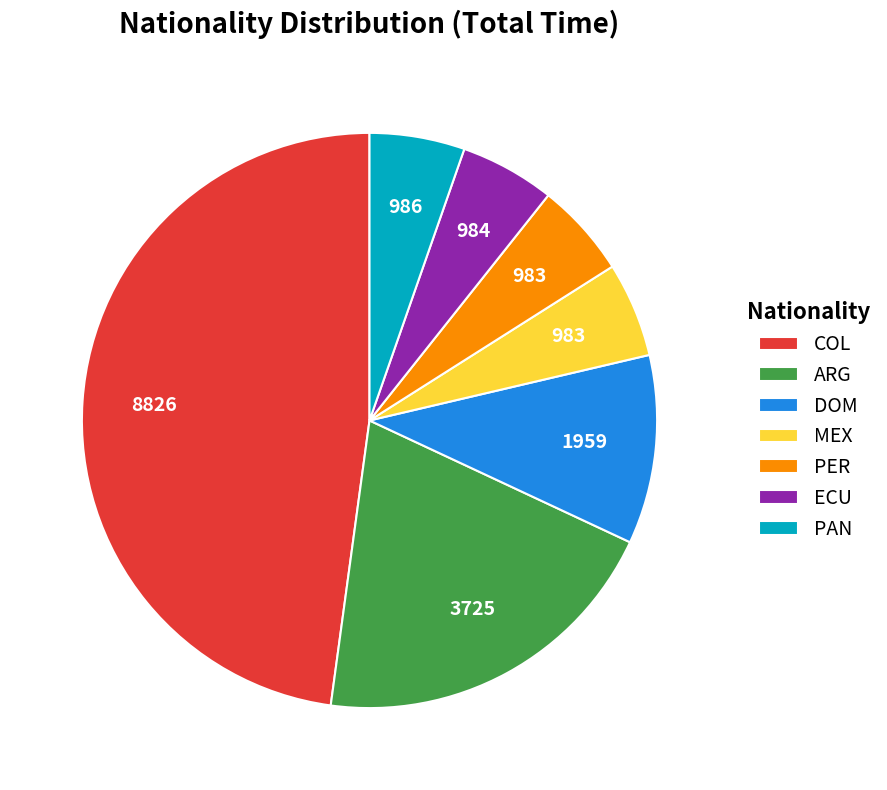

What is the largest slice in the pie chart?

COL